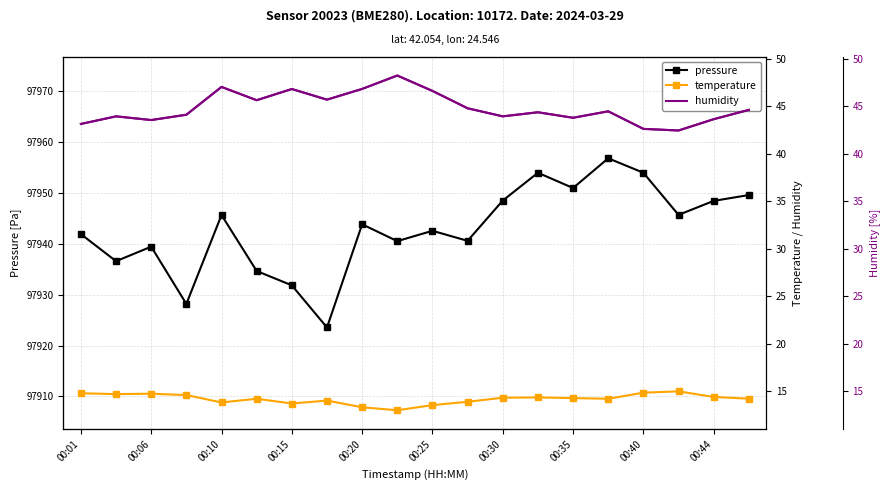

What is the difference between the maximum and minimum values in the pressure series?

33.2